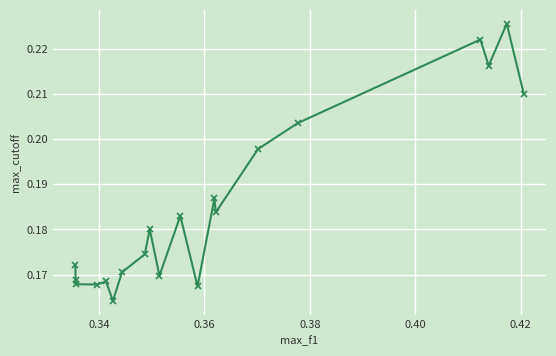

How many values are between 0 and 1?

20